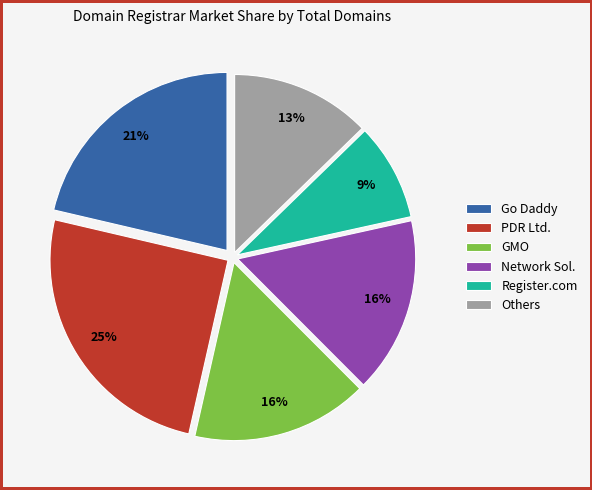

Which has a higher value, GMO or Register.com?

GMO